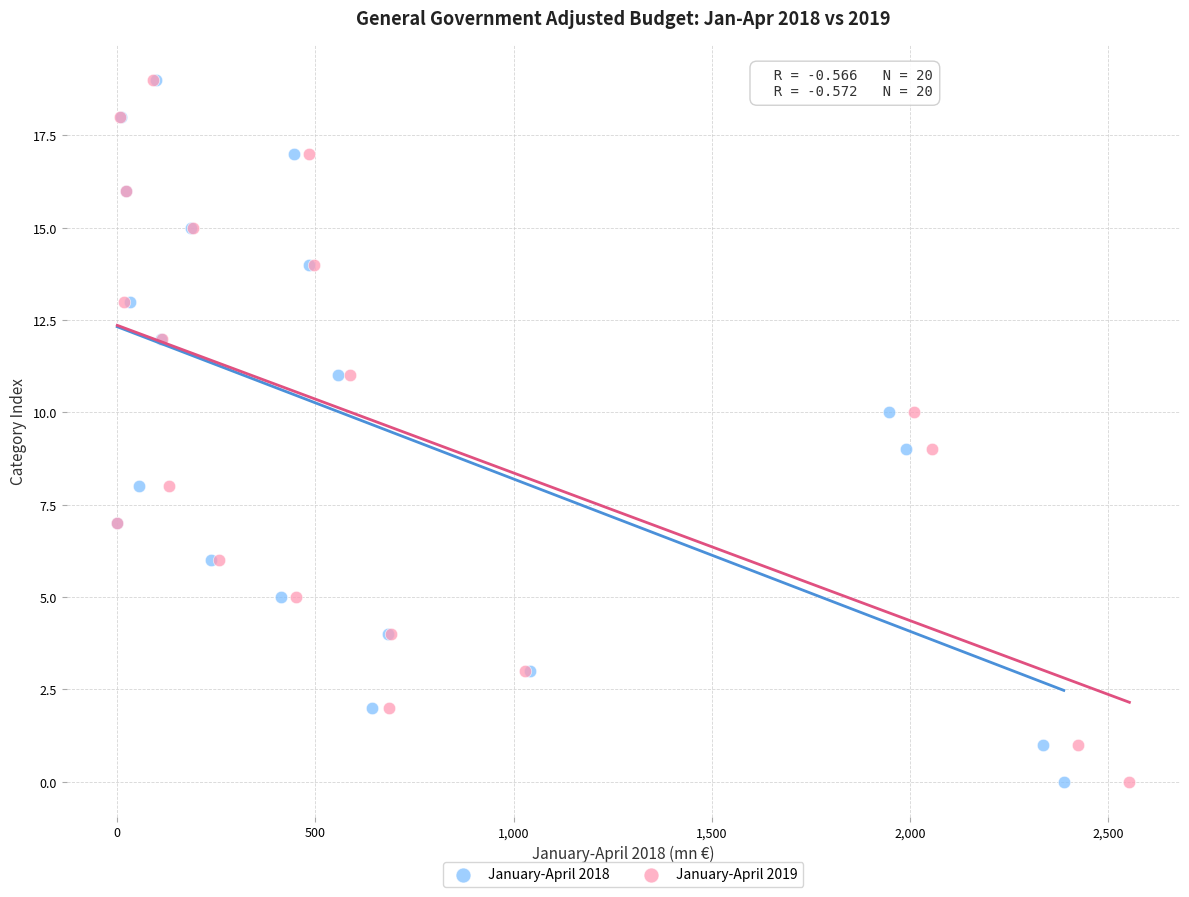

What are all the series names shown in the legend?

January-April 2018, January-April 2019